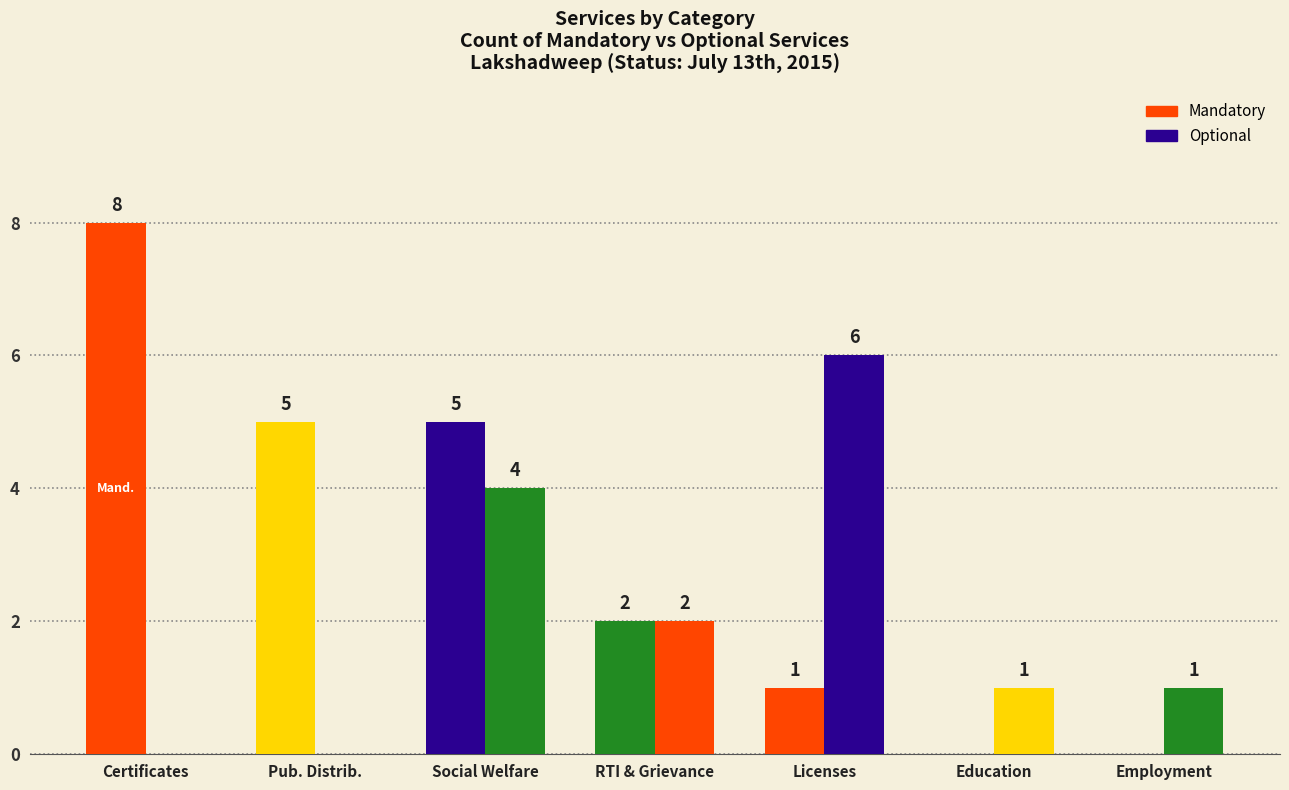

Which series has the largest total across all categories?

Mandatory